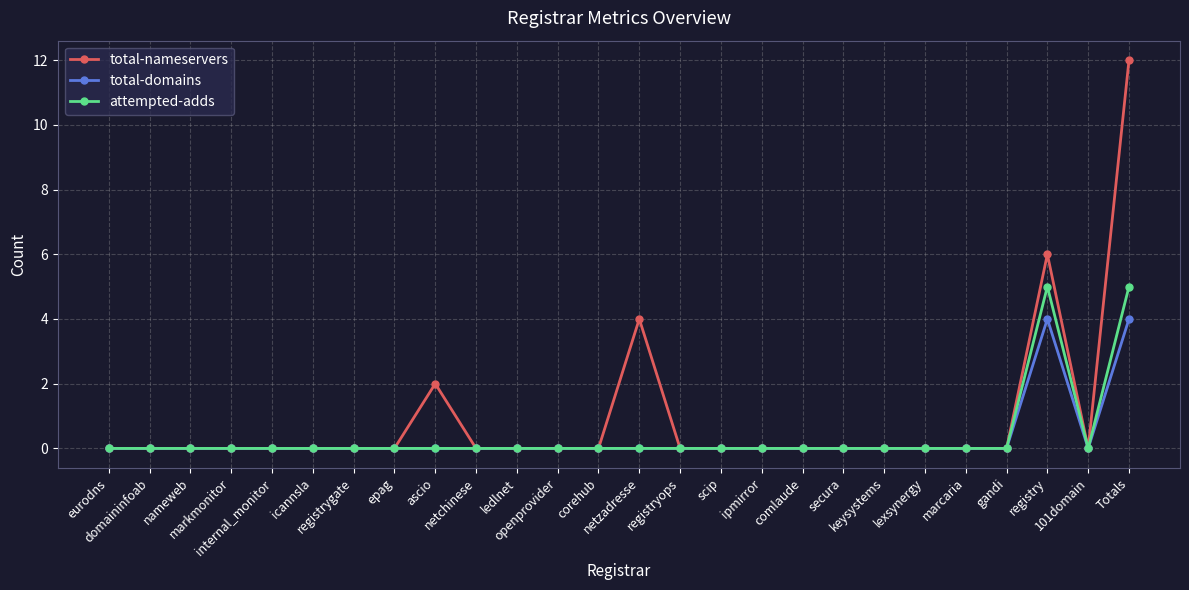

Which series has the largest range (max minus min)?

total-nameservers